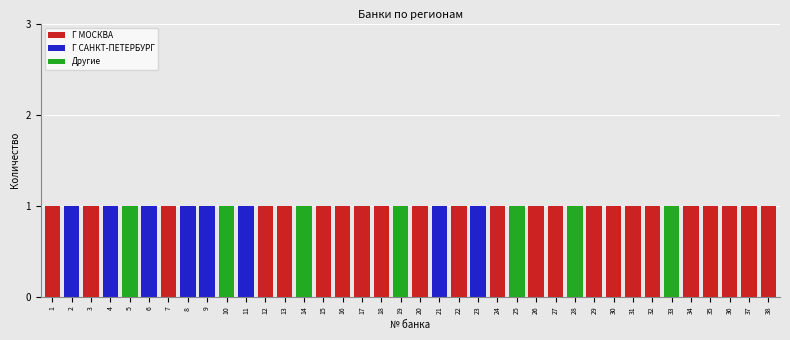

True or false: Г МОСКВА has a value of 2 at 26.

False